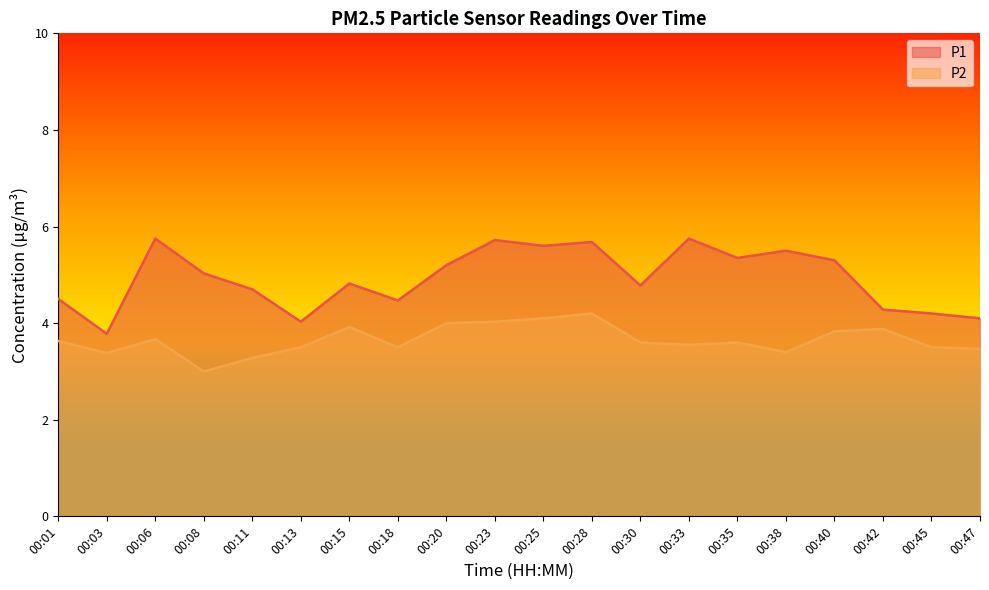

List the series in order of their peak value, highest first.

P1, P2